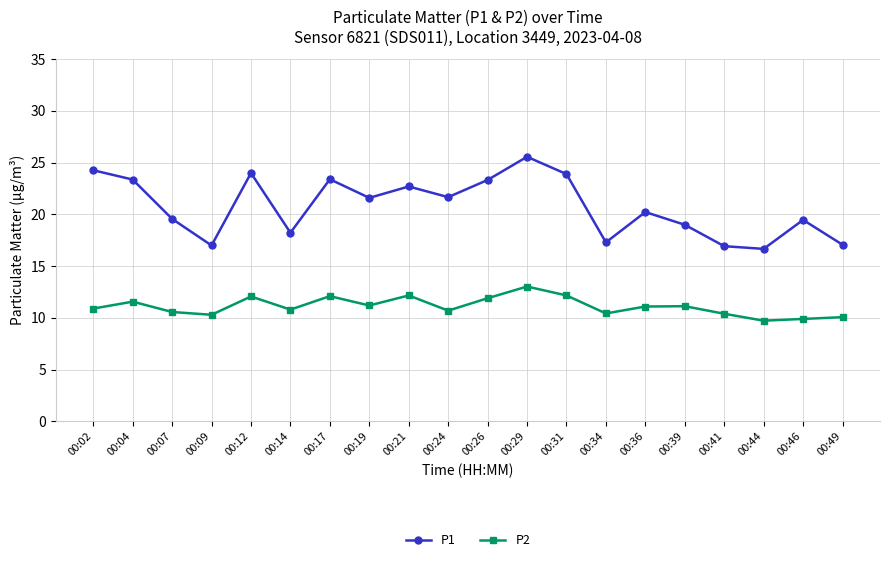

True or false: P2 and P1 intersect in this chart.

False